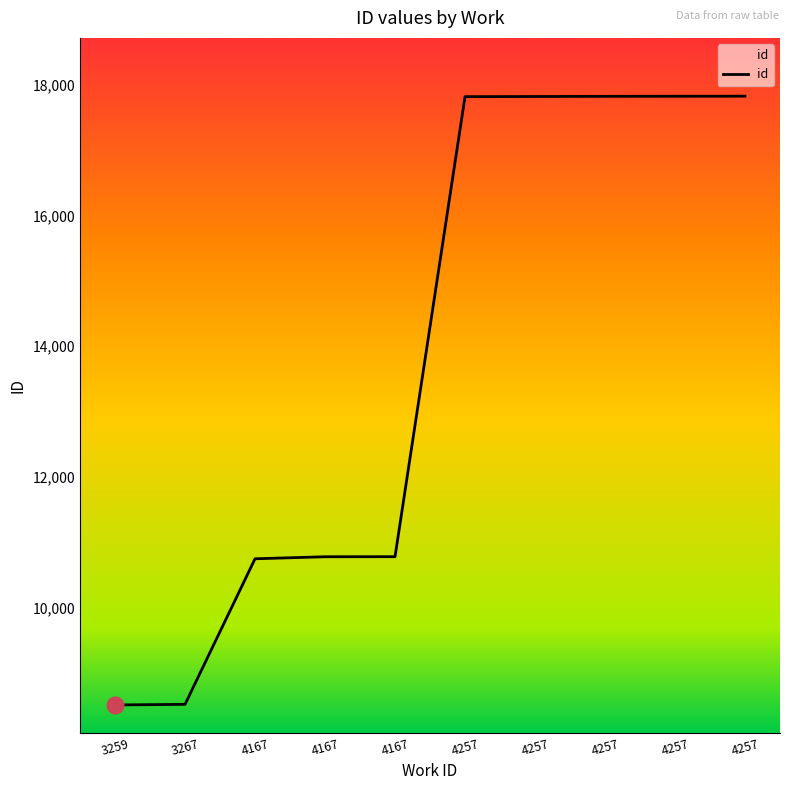

Reading right to left, list all the values displayed in this chart.

17821	17820	17819	17816	17814	10783	10782	10751	8526	8517